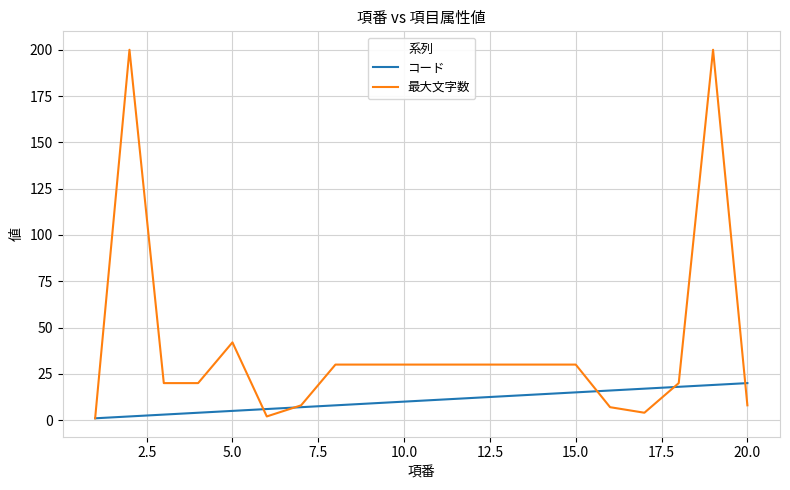

Which series has the largest total across all categories?

最大文字数